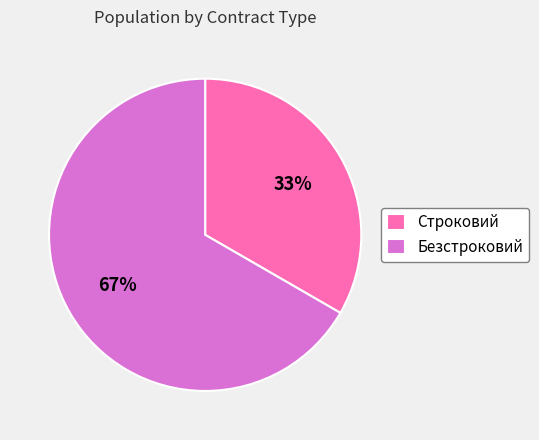

What percentage is the Безстроковий slice, to the nearest percent?

67%